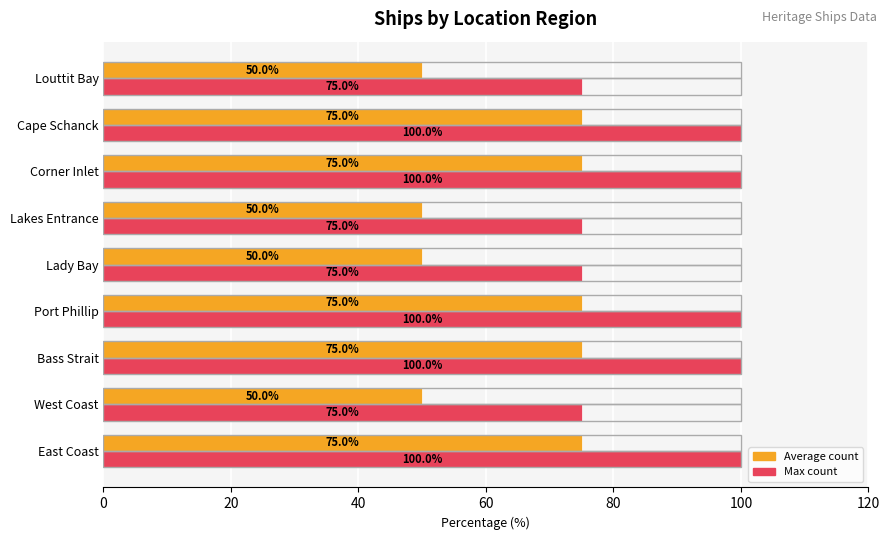

What is the difference between the highest and lowest values at Corner Inlet?

25